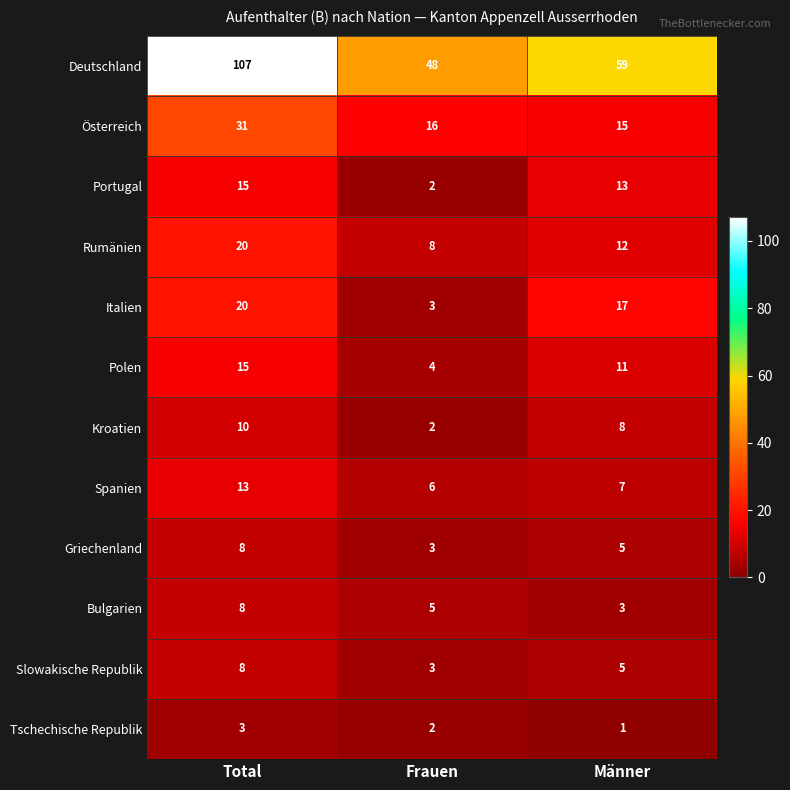

At how many categories does at least one series exceed 55?

2